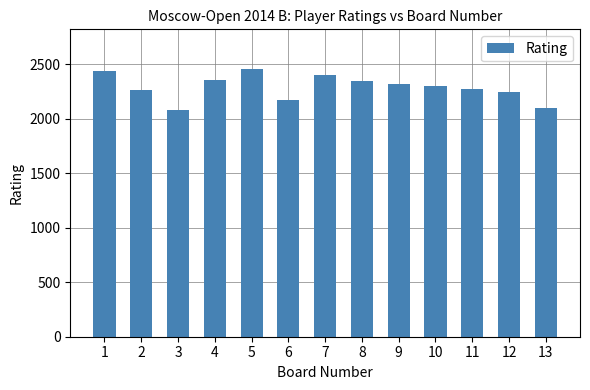

What is the difference between the maximum and minimum values?

372